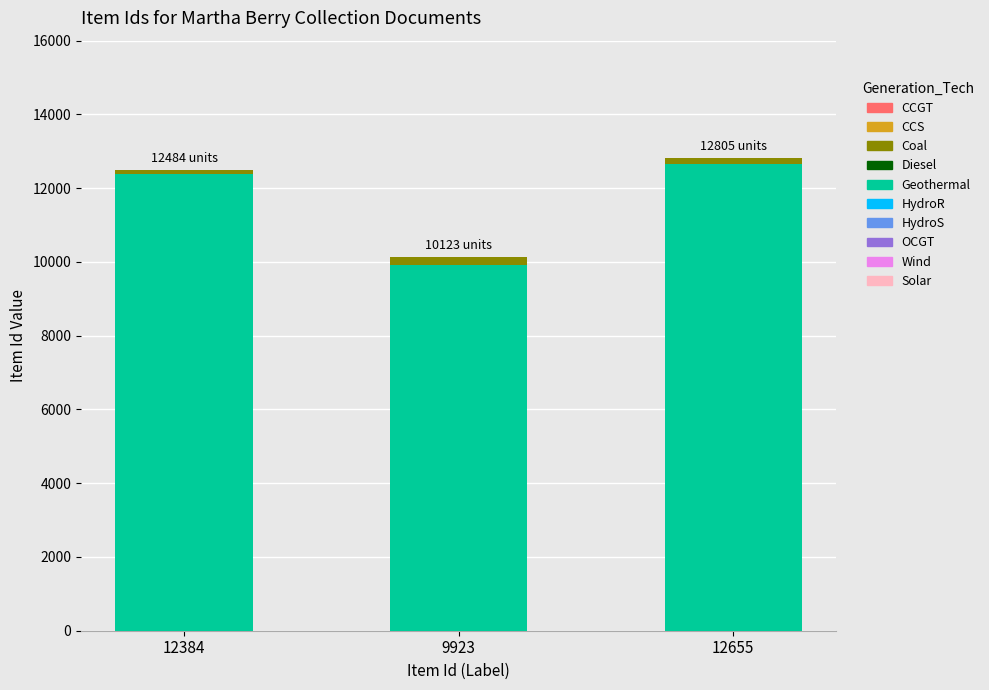

At which label does Geothermal reach its minimum?

9923